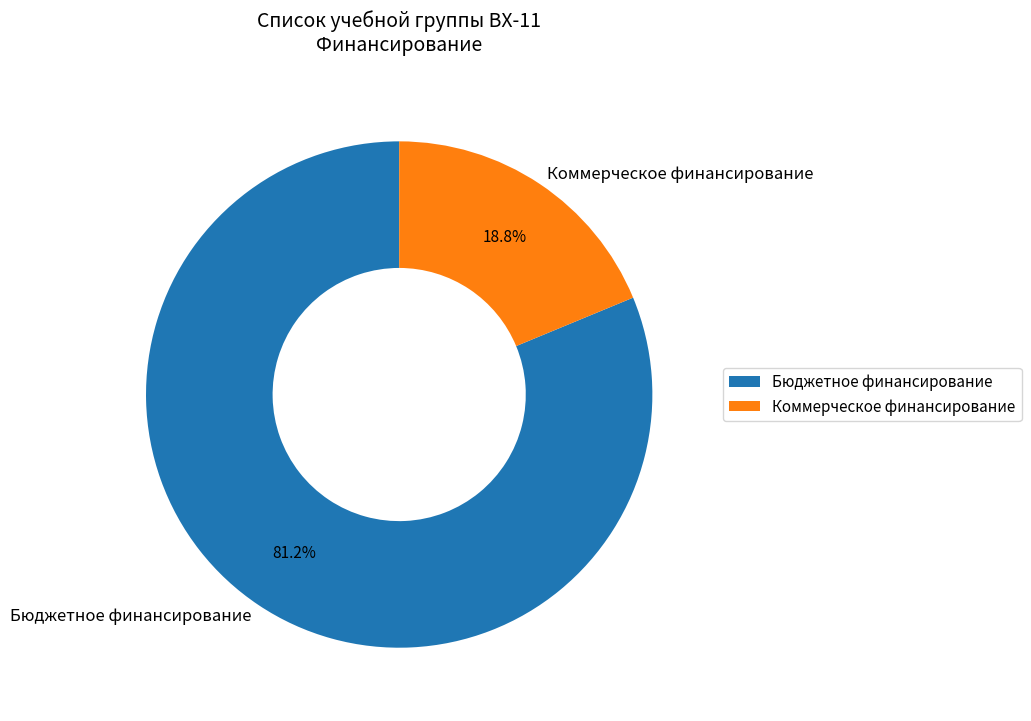

Count the number of slices in the pie.

2